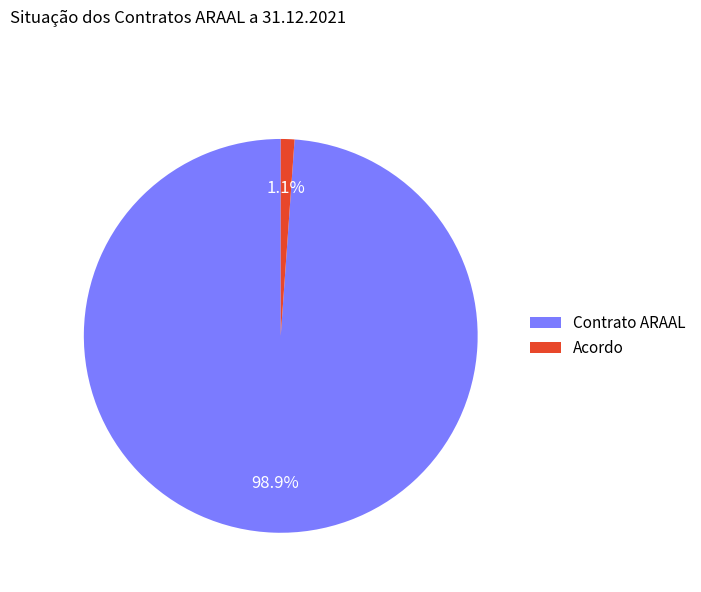

What is the smallest slice in the pie chart?

Acordo